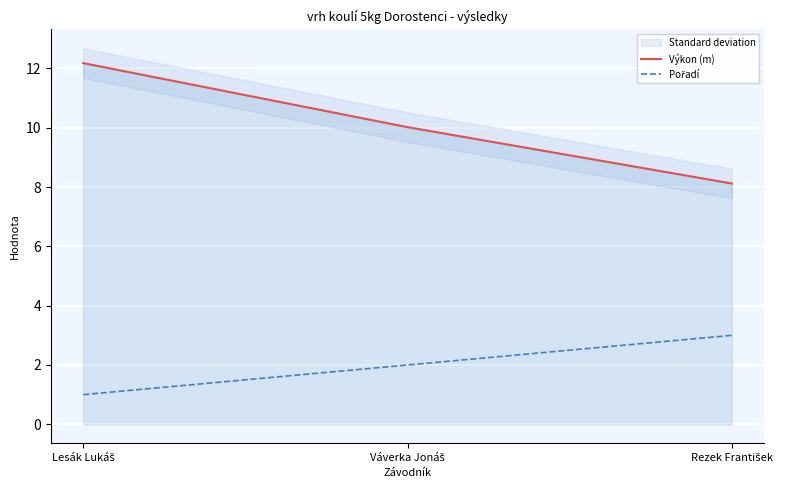

What is the label of the 2nd point from the left?

Váverka Jonáš